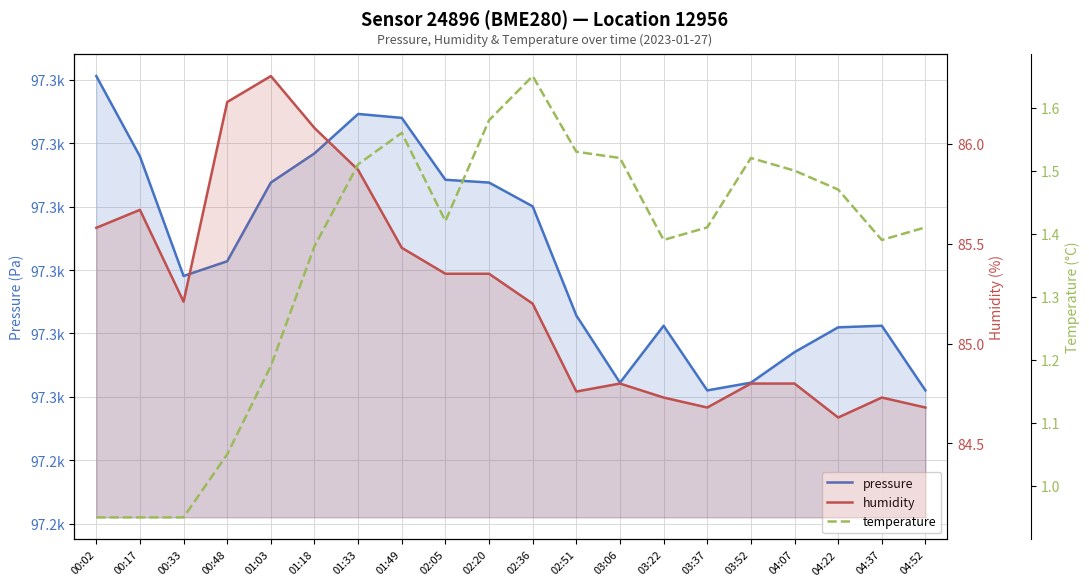

What is the sum of all pressure values?

1945647.5